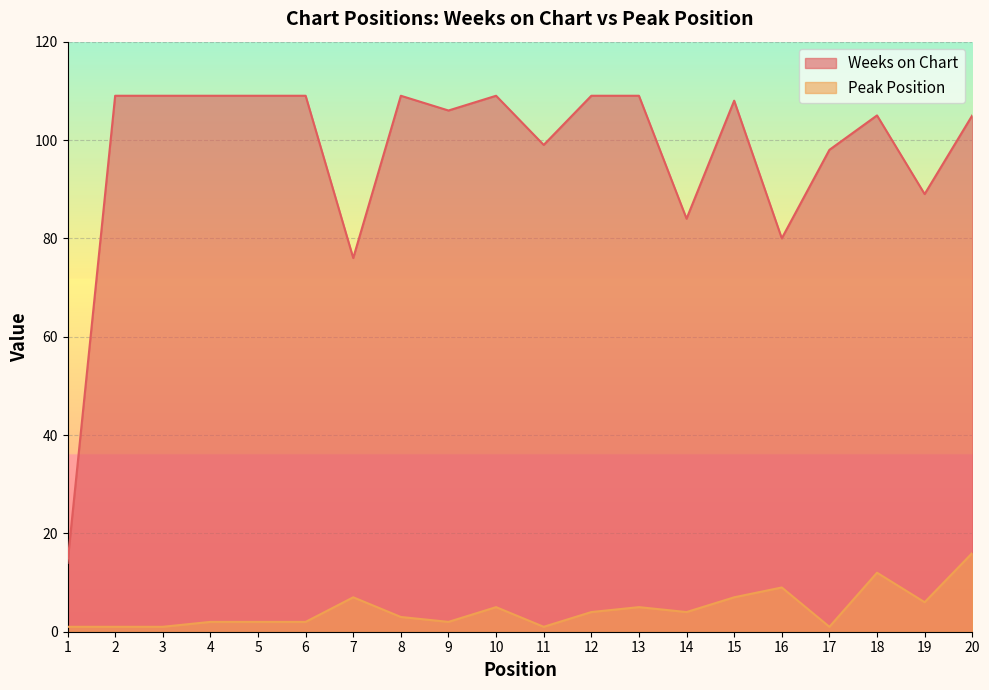

Reading left to right, extract all data points from this chart.

Weeks on Chart: 14	109	109	109	109	109	76	109	106	109	99	109	109	84	108	80	98	105	89	105
Peak Position: 1	1	1	2	2	2	7	3	2	5	1	4	5	4	7	9	1	12	6	16